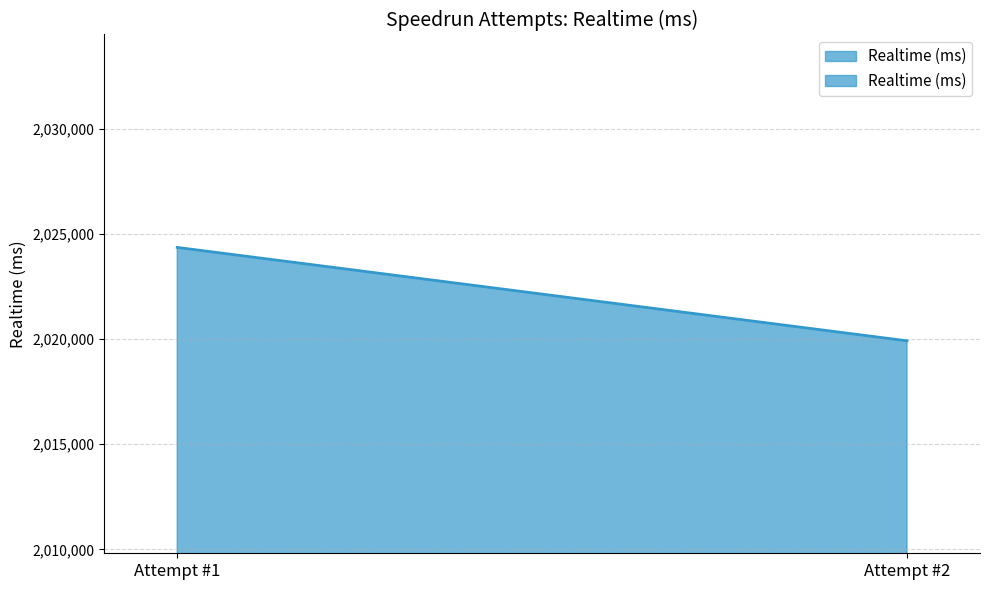

Reading left to right, transcribe all the data shown in this chart.

2024351	2019911